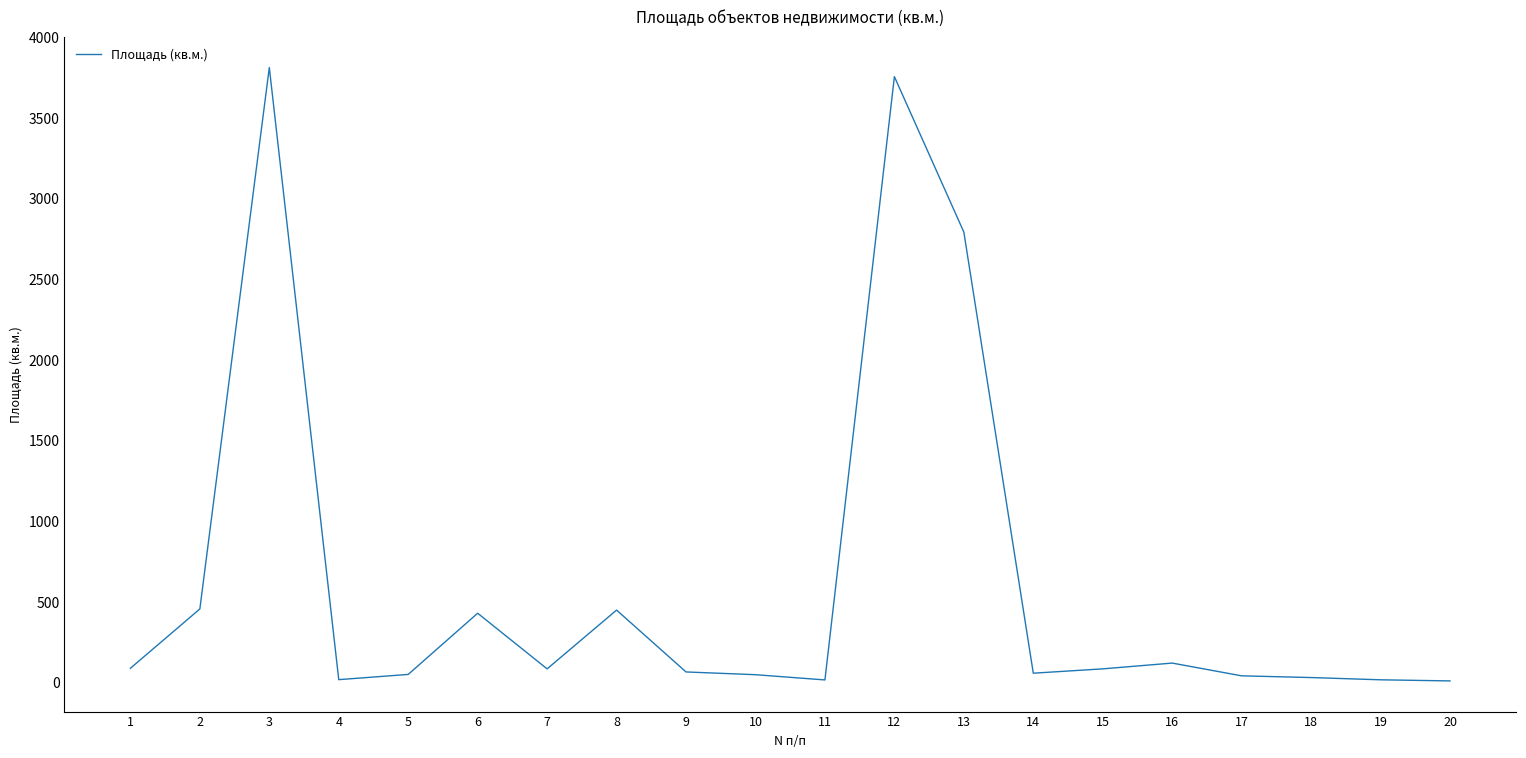

What is the difference between the maximum and minimum values?

3804.8